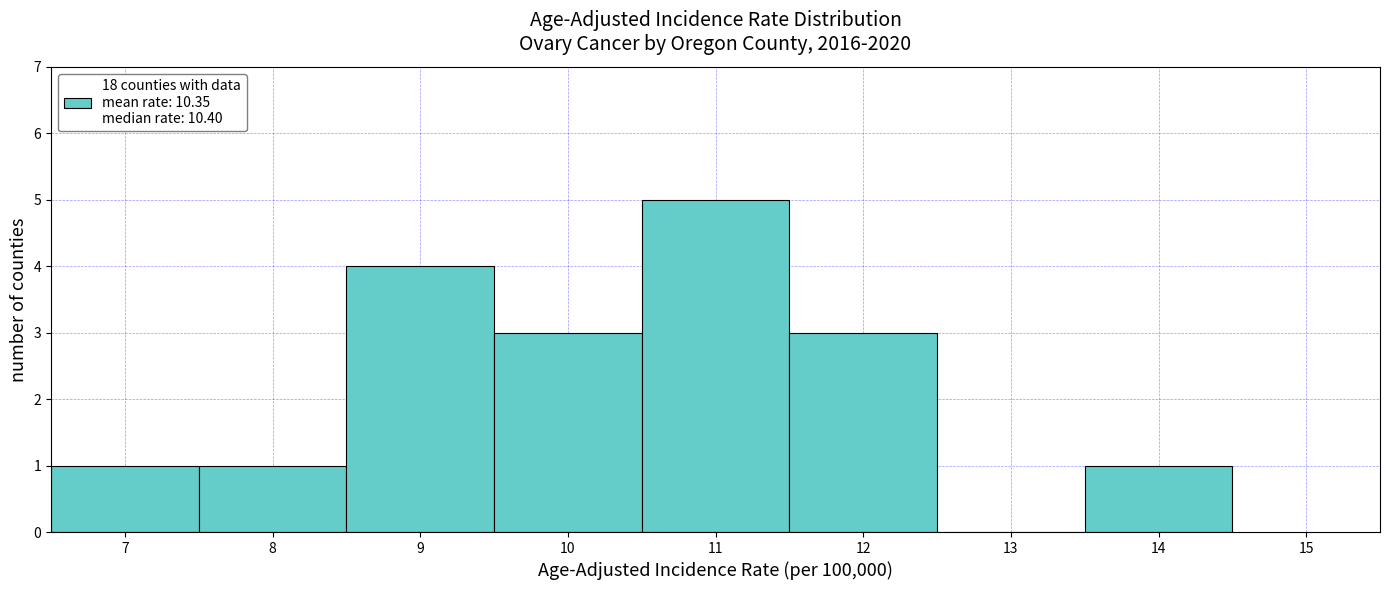

Which range on the x-axis has the tallest bar?

10.5 to 11.5